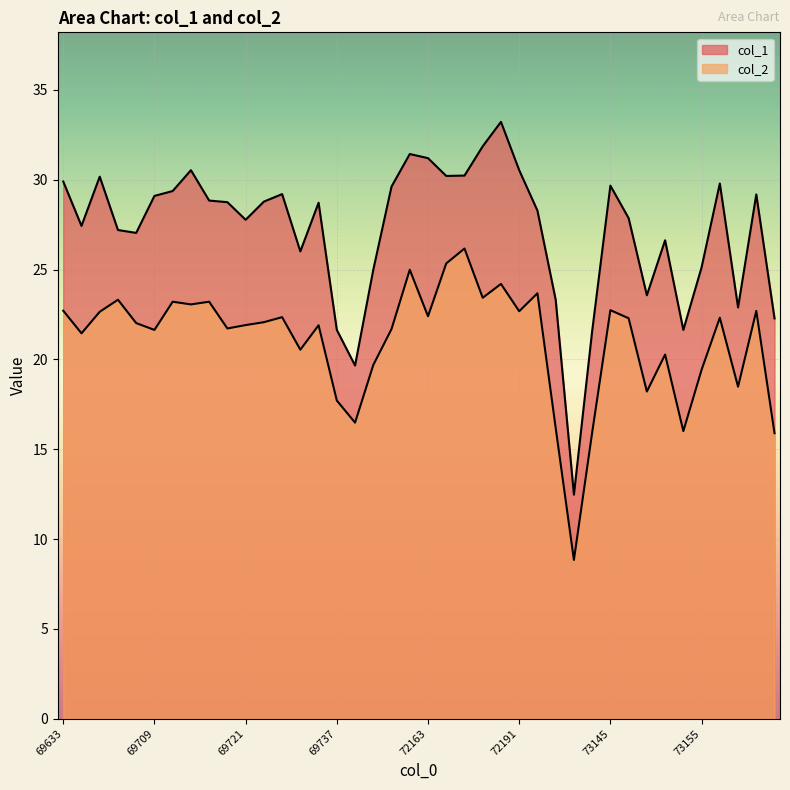

What is the difference between the highest and lowest values at 73149?

5.4